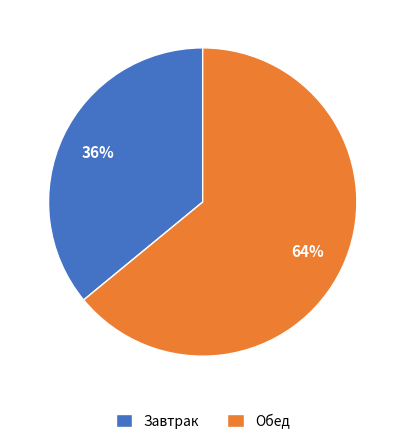

Which has a higher value, Завтрак or Обед?

Обед